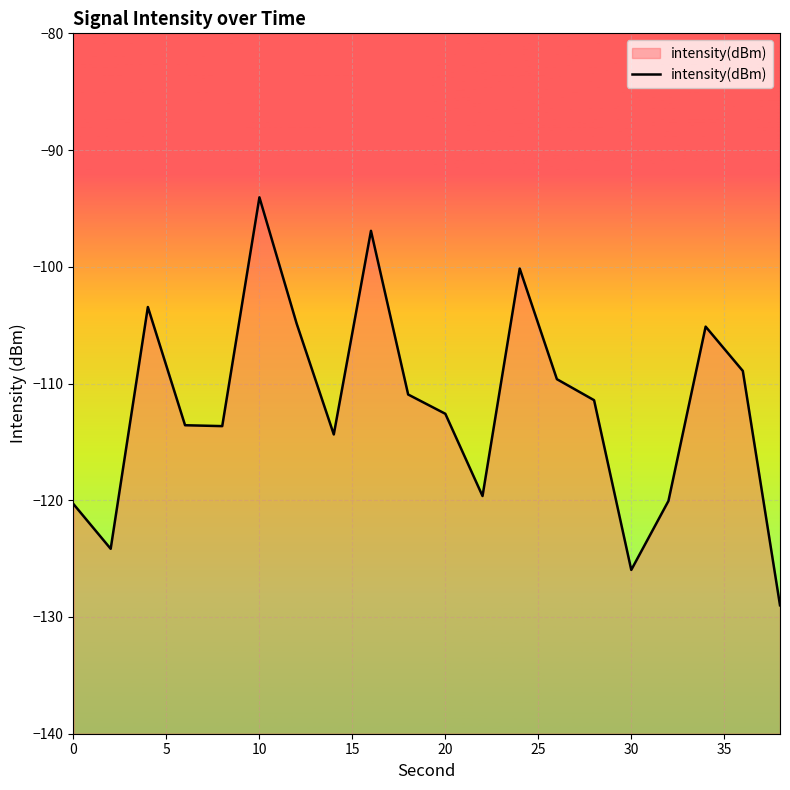

How many points are higher than both their immediate neighbors (excluding endpoints)?

5